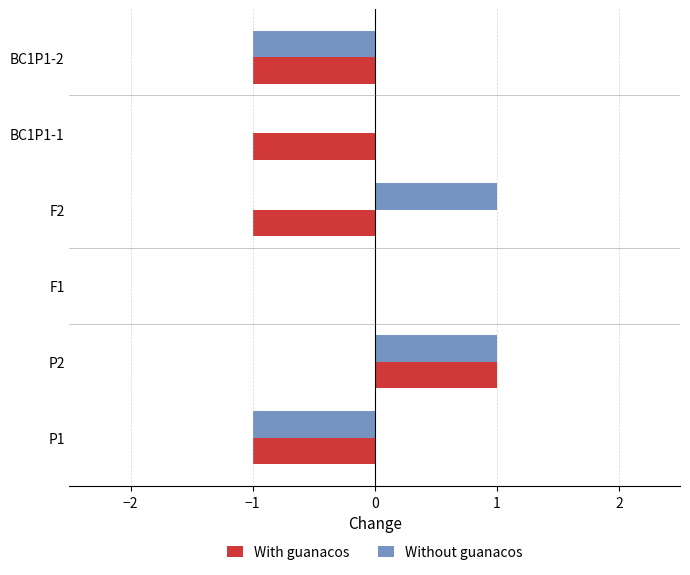

The Without guanacos series shows 1 at F1. True or false?

False